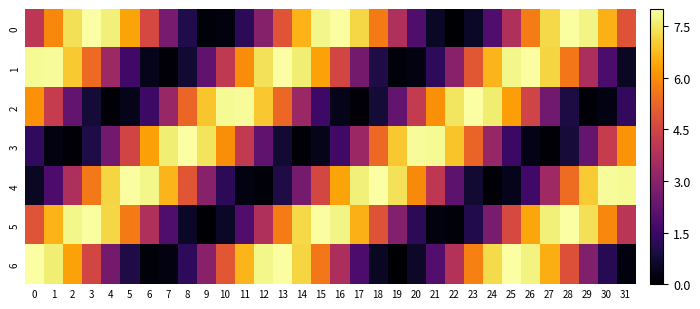

Which series has the largest range (max minus min)?

6